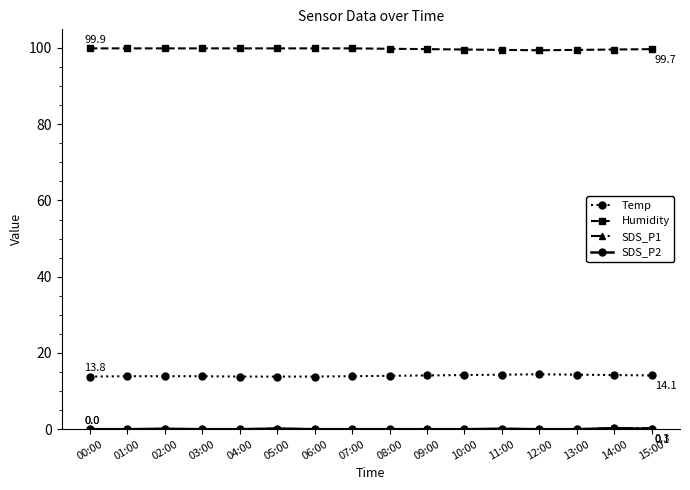

What is the total value across all series at 07:00?

113.8